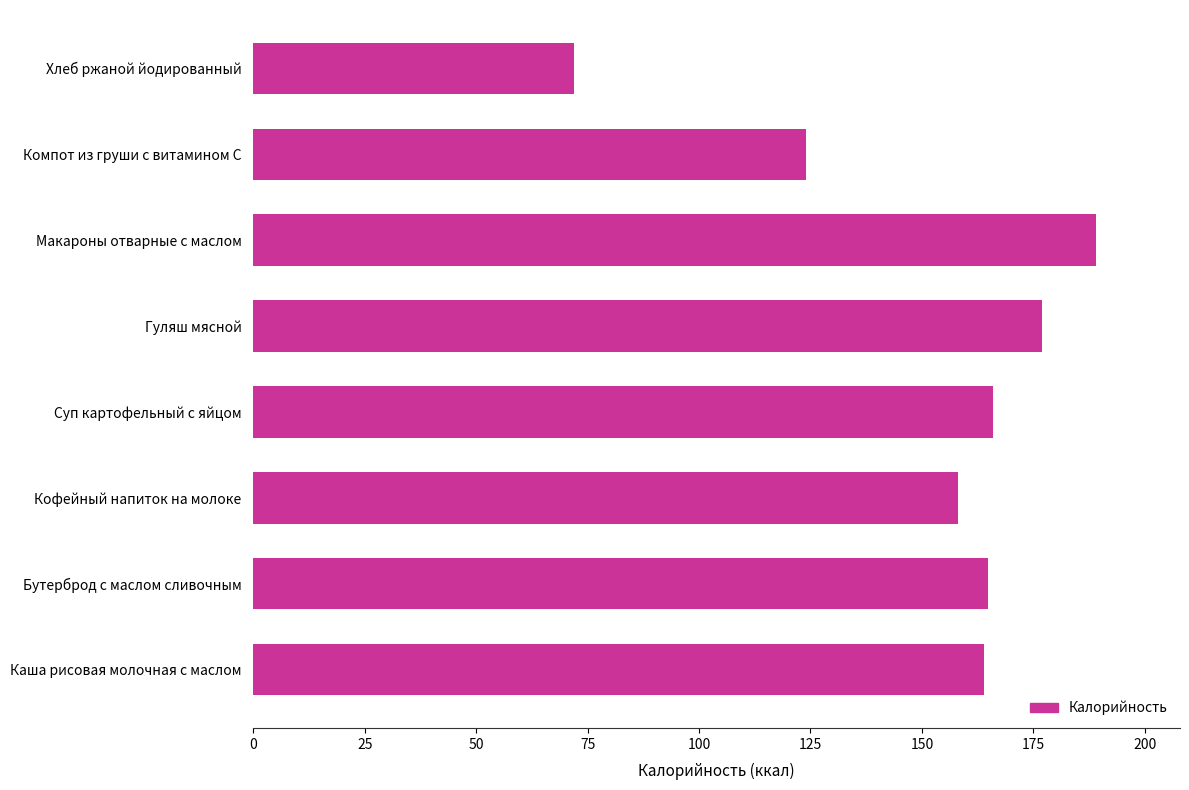

Is it true that the value at Суп картофельный с яйцом is 166.0?

True